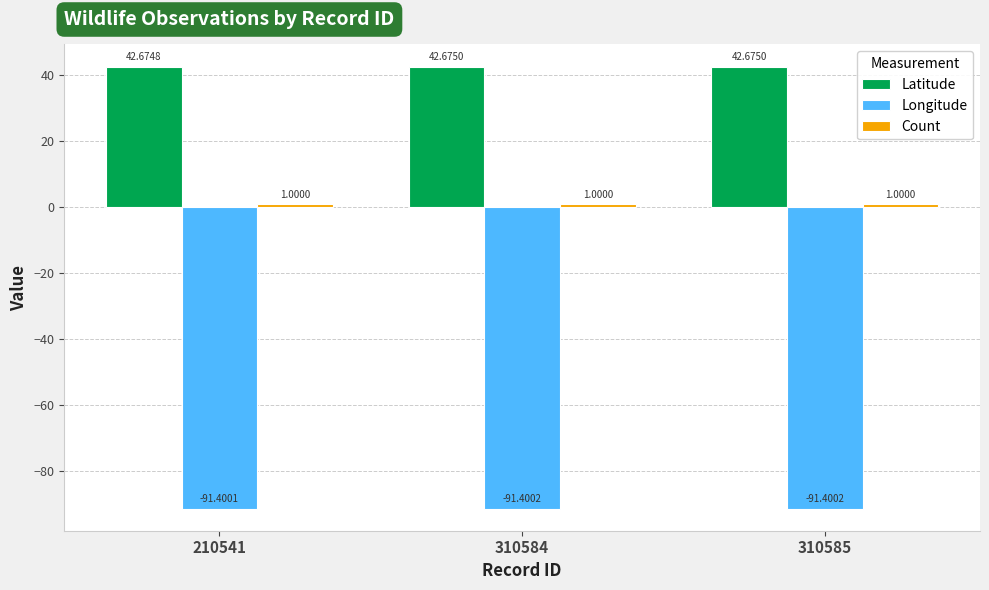

What is the average value of the Latitude series?

42.7